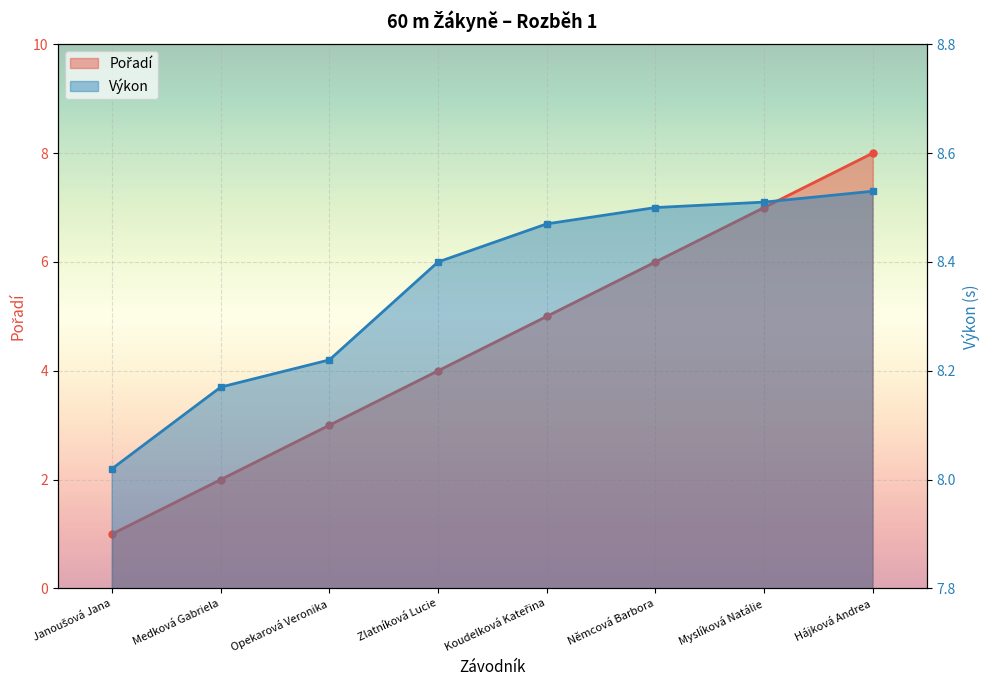

List the series in order of their peak value, highest first.

Výkon line, Pořadí line